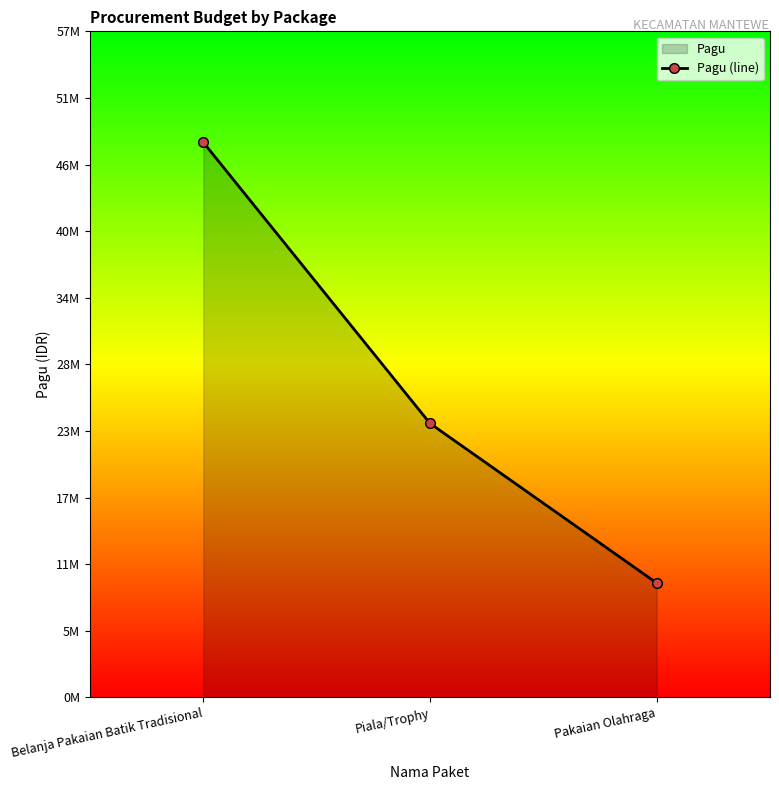

Rank the categories by value from highest to lowest.

Belanja Pakaian Batik Tradisional, Piala/Trophy, Pakaian Olahraga